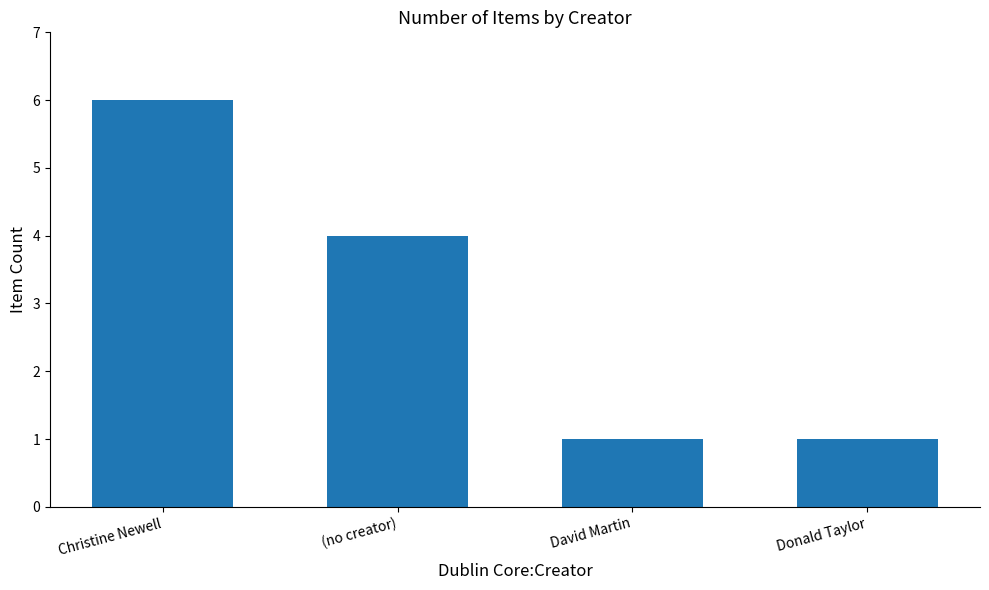

Count the number of data series in this chart.

1